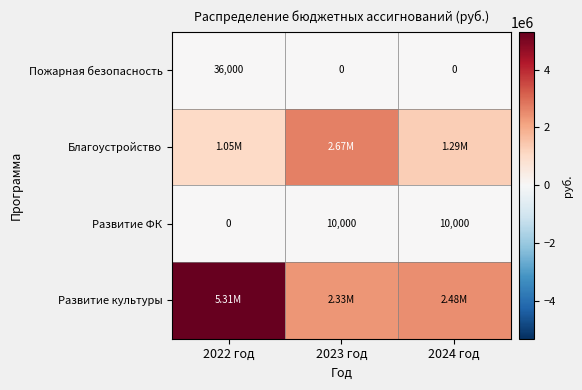

The Пожарная безопасность series shows 0.0 at 2024 год. True or false?

True